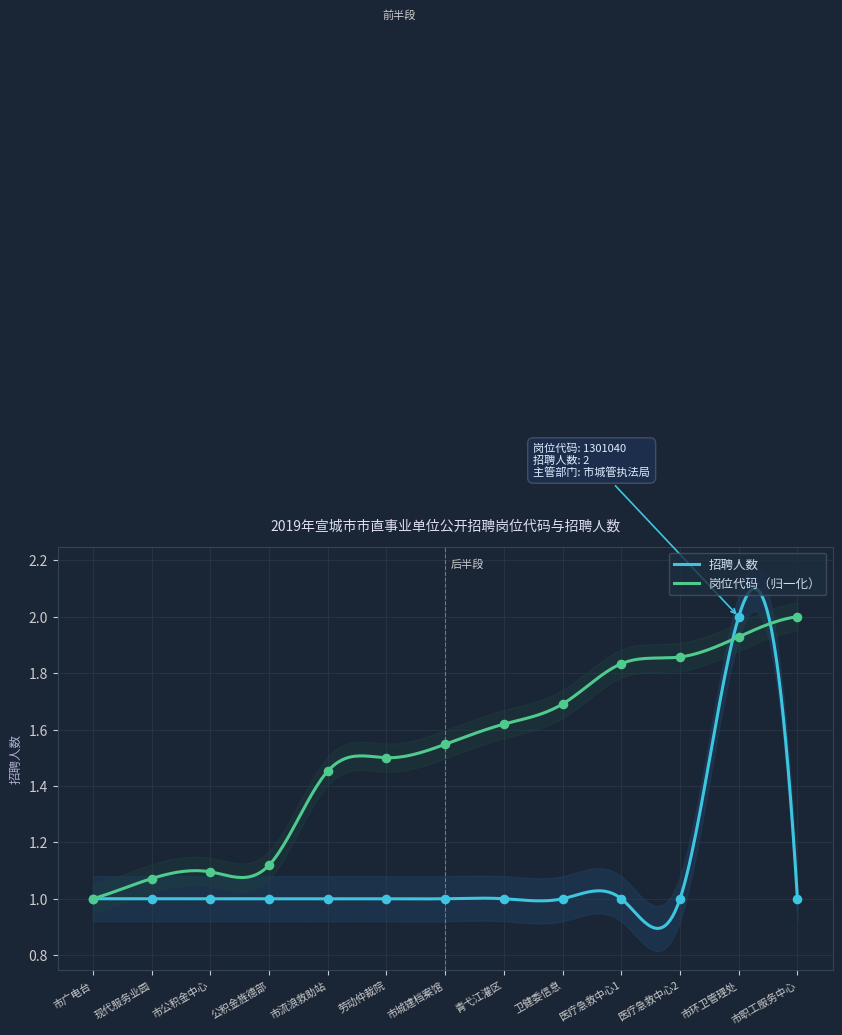

Which series reaches the minimum Y coordinate?

招聘人数